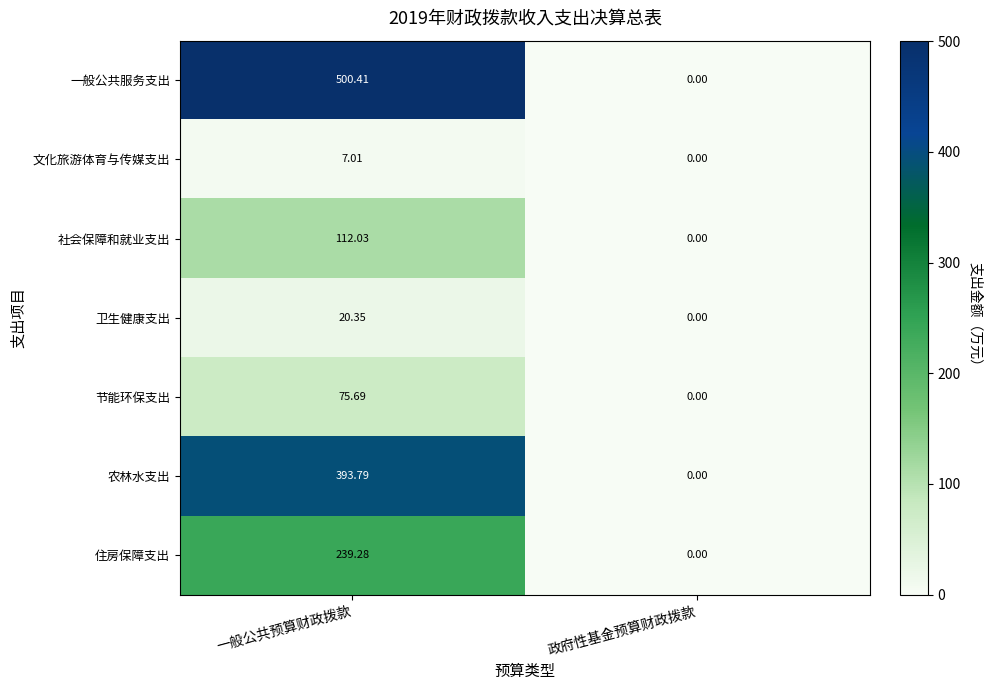

At which category is the sum across all series the highest?

一般公共预算财政拨款